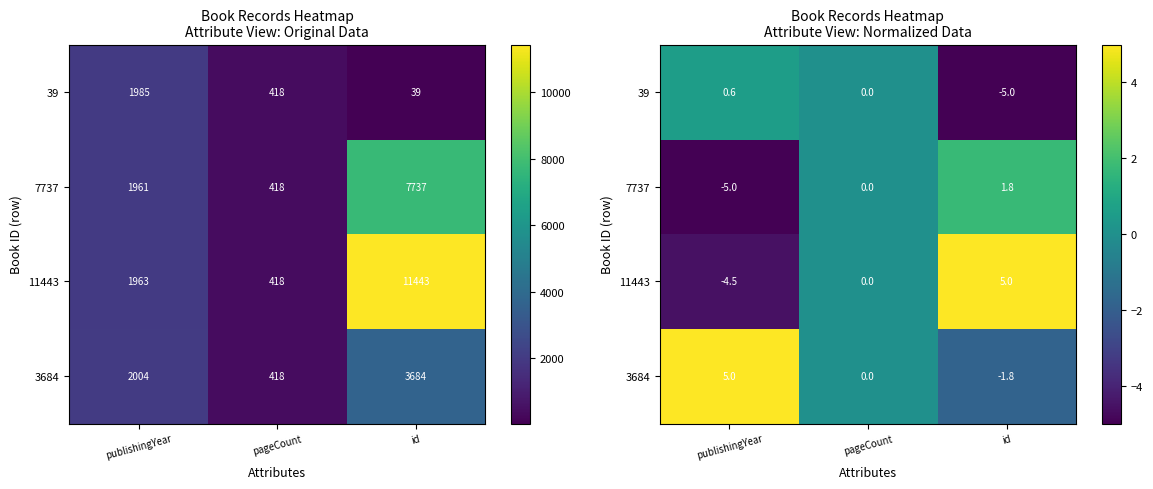

What is the highest value of the 39 series?

0.6